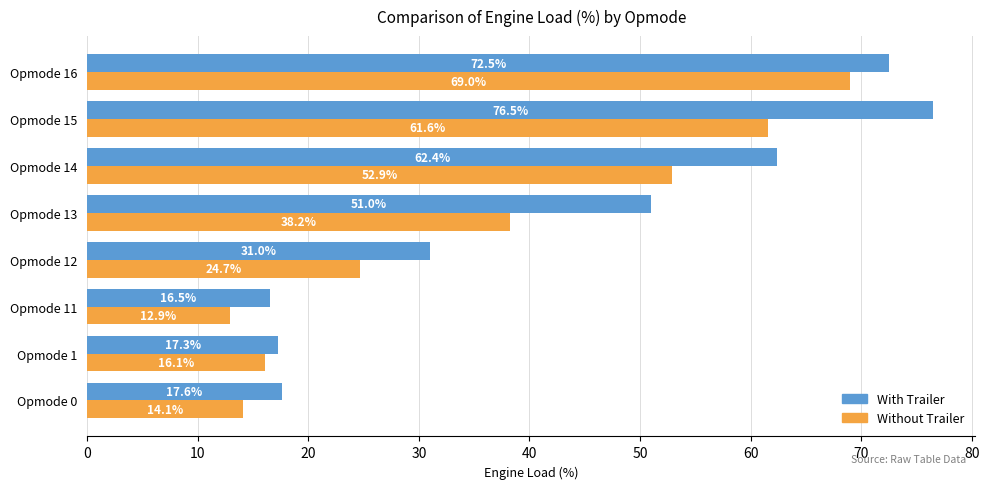

Which series has the largest range (max minus min)?

With Trailer